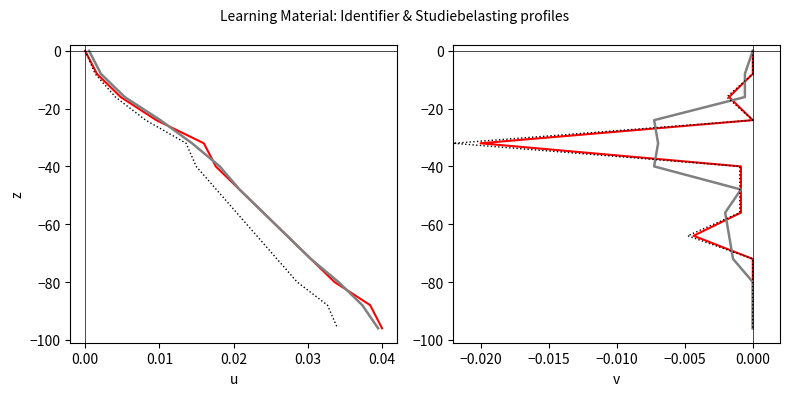

Reading right to left, extract all data points from this chart.

Identifier: -96	-88	-80	-72	-64	-56	-48	-40	-32	-24	-16	-8	0
Identifier (smooth): -96	-88	-80	-72	-64	-56	-48	-40	-32	-24	-16	-8	0
Identifier (ref): -96	-88	-80	-72	-64	-56	-48	-40	-32	-24	-16	-8	0
Studiebelasting: -96	-88	-80	-72	-64	-56	-48	-40	-32	-24	-16	-8	0
Studiebelasting (smooth): -96	-88	-80	-72	-64	-56	-48	-40	-32	-24	-16	-8	0
Studiebelasting (ref): -96	-88	-80	-72	-64	-56	-48	-40	-32	-24	-16	-8	0